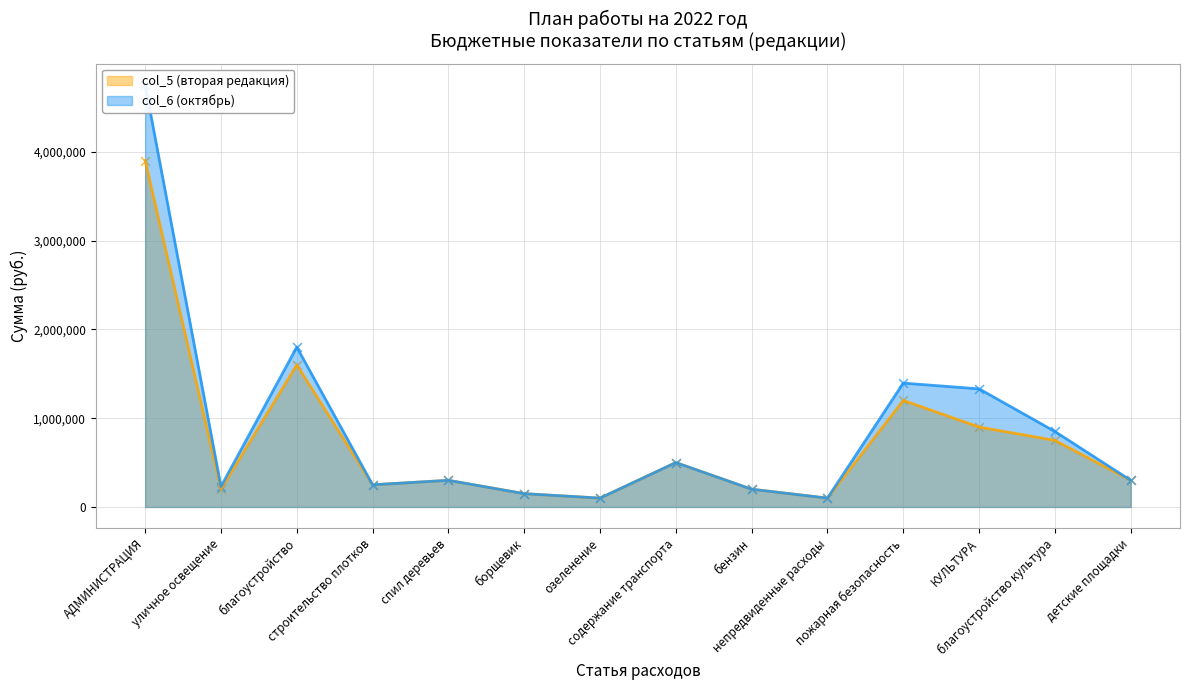

What are all the series names shown in the legend?

col_5 (вторая редакция), col_6 (октябрь)